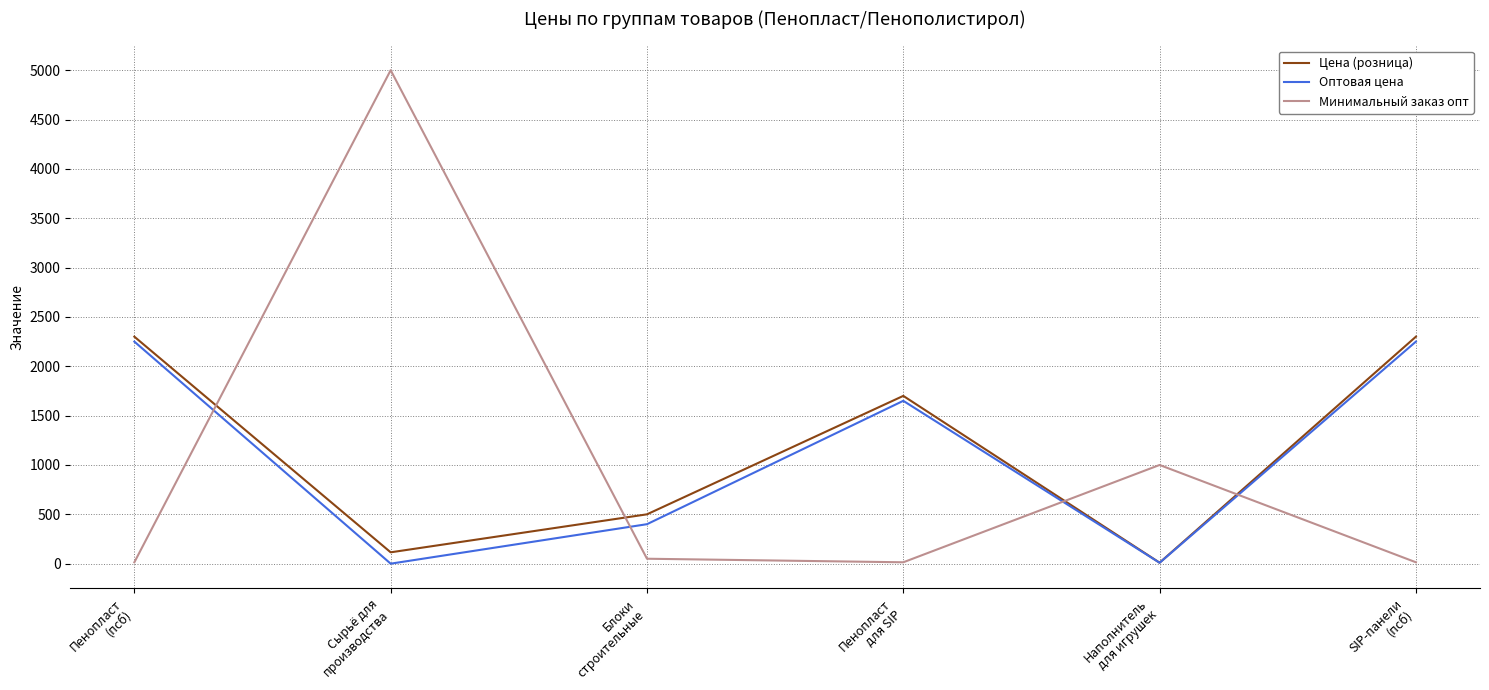

Between which two adjacent categories do Минимальный заказ опт and Цена (розница) first intersect?

Пенопласт
(псб) and Сырьё для
производства